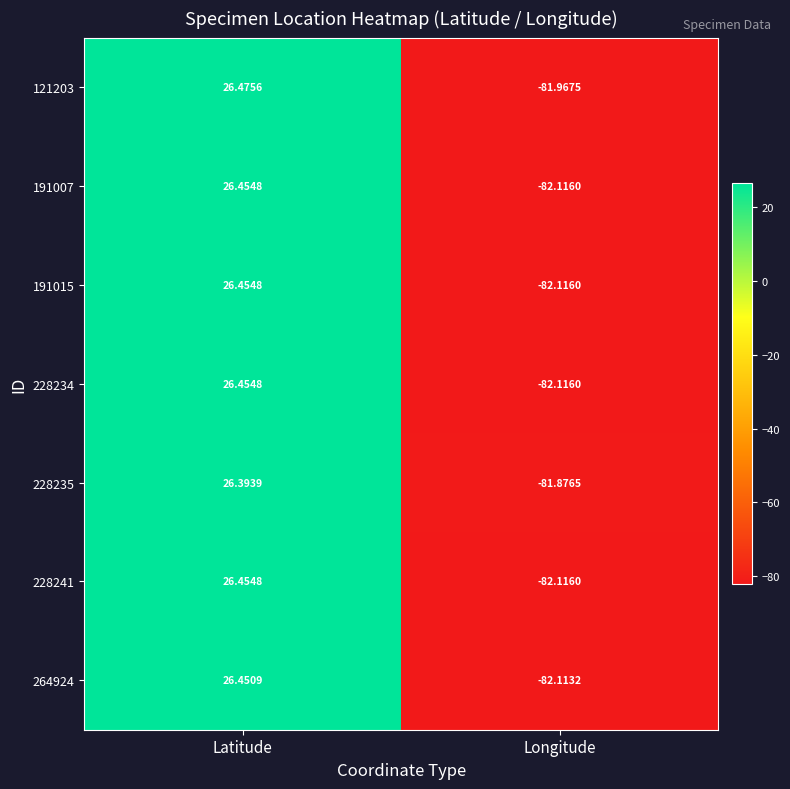

List the labels in order of 228241 value, smallest first.

Longitude, Latitude